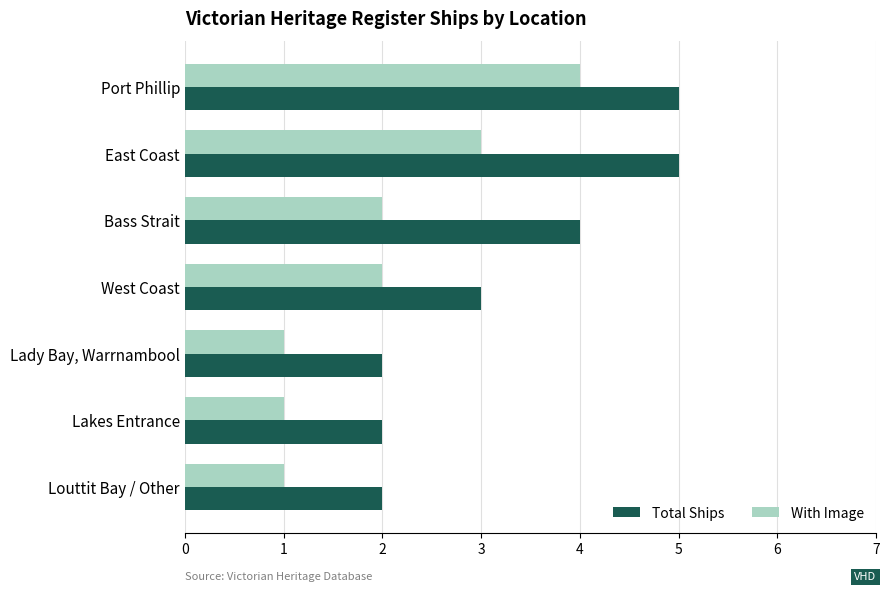

Between East Coast and Lakes Entrance, which series saw the biggest shift?

Total Ships